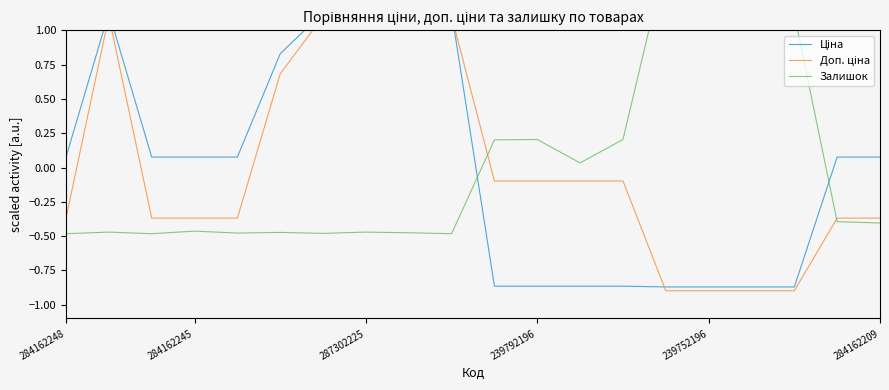

Which series has the widest spread of values?

Ціна